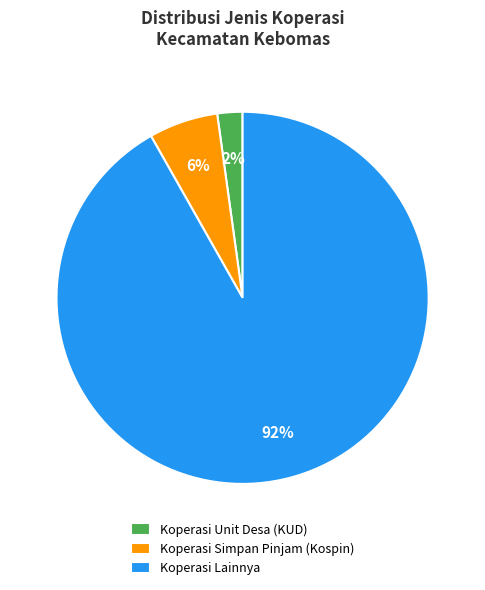

How many slices are in this pie chart?

3